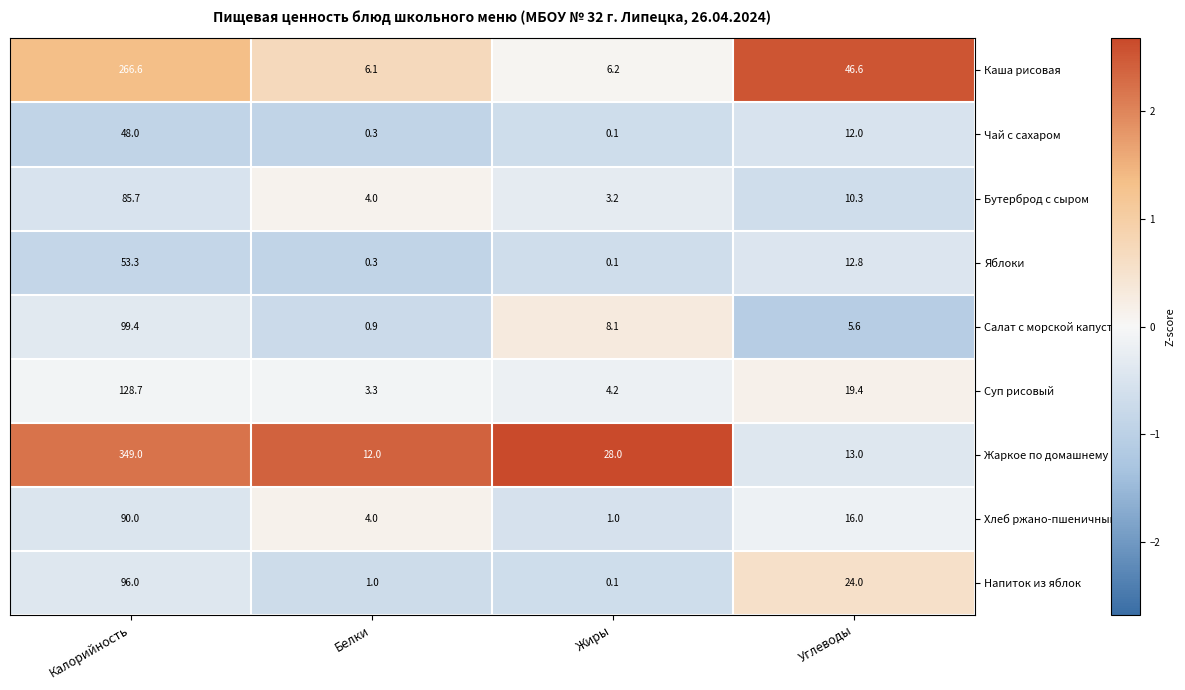

The Жаркое по домашнему series shows 13.0 at Углеводы. True or false?

True